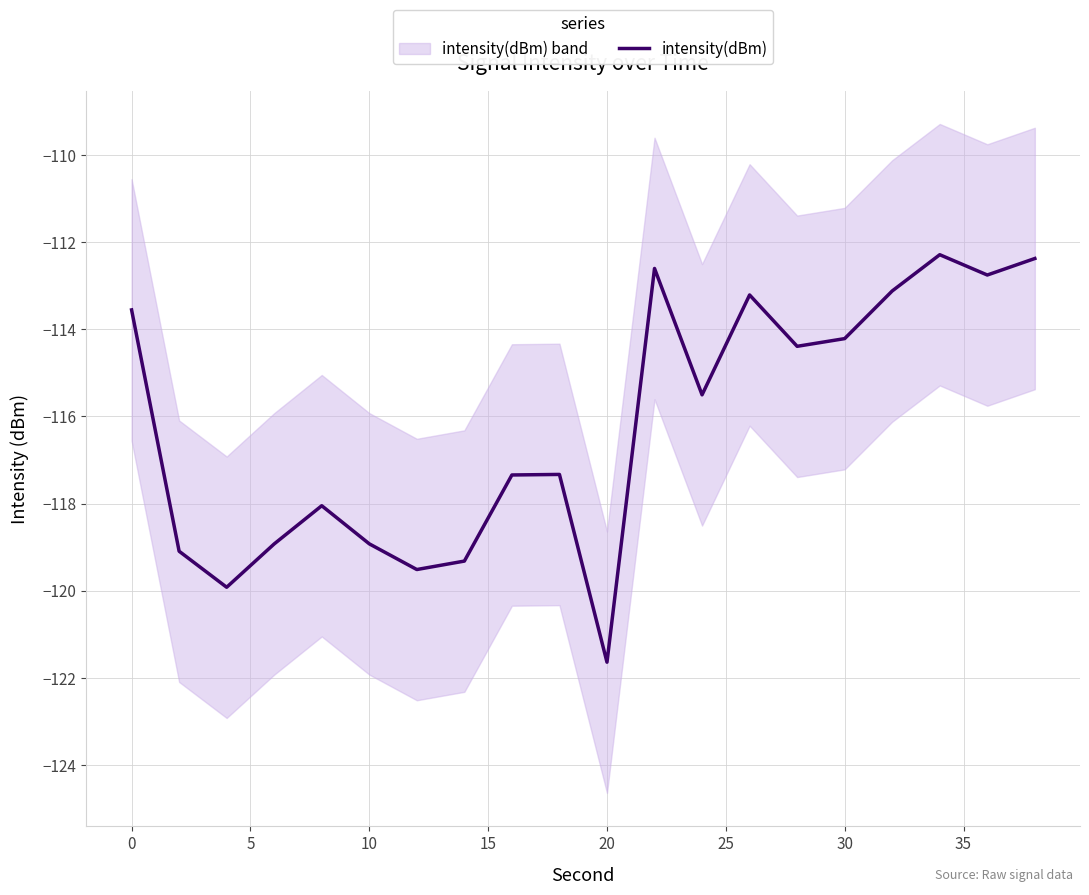

What is the minimum value shown in the chart?

-121.6